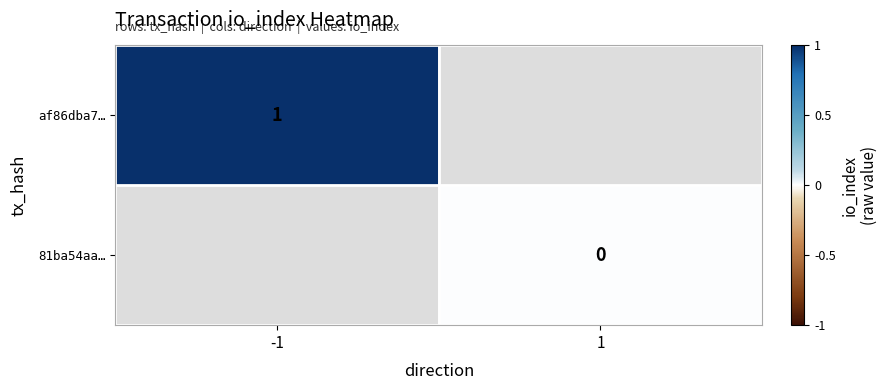

The value of af86dba7… at -1 is 1. True or false?

True